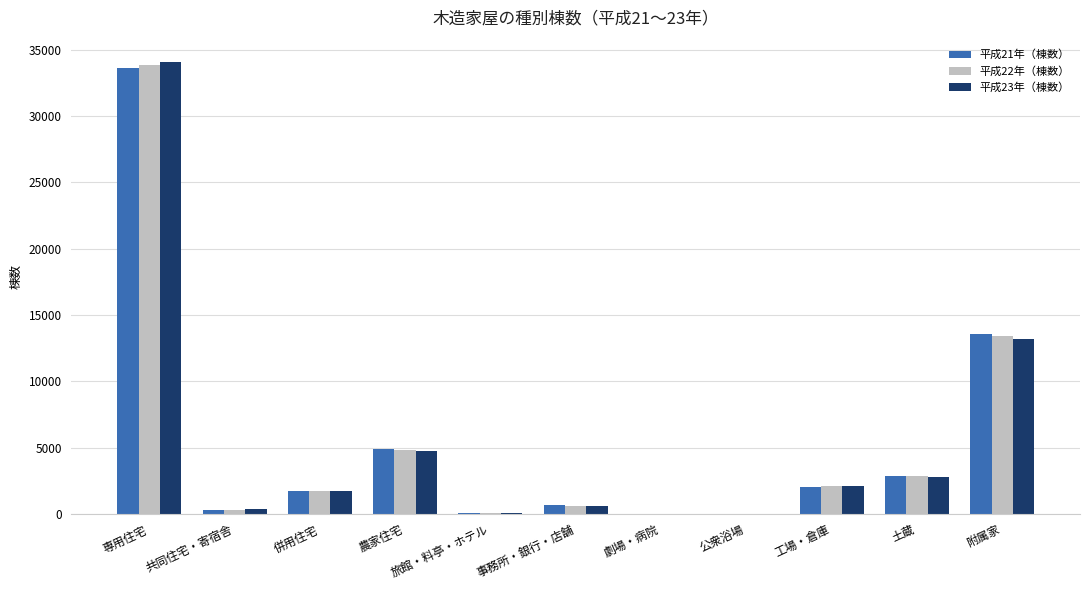

What is the total value across all series at 工場・倉庫?

6214